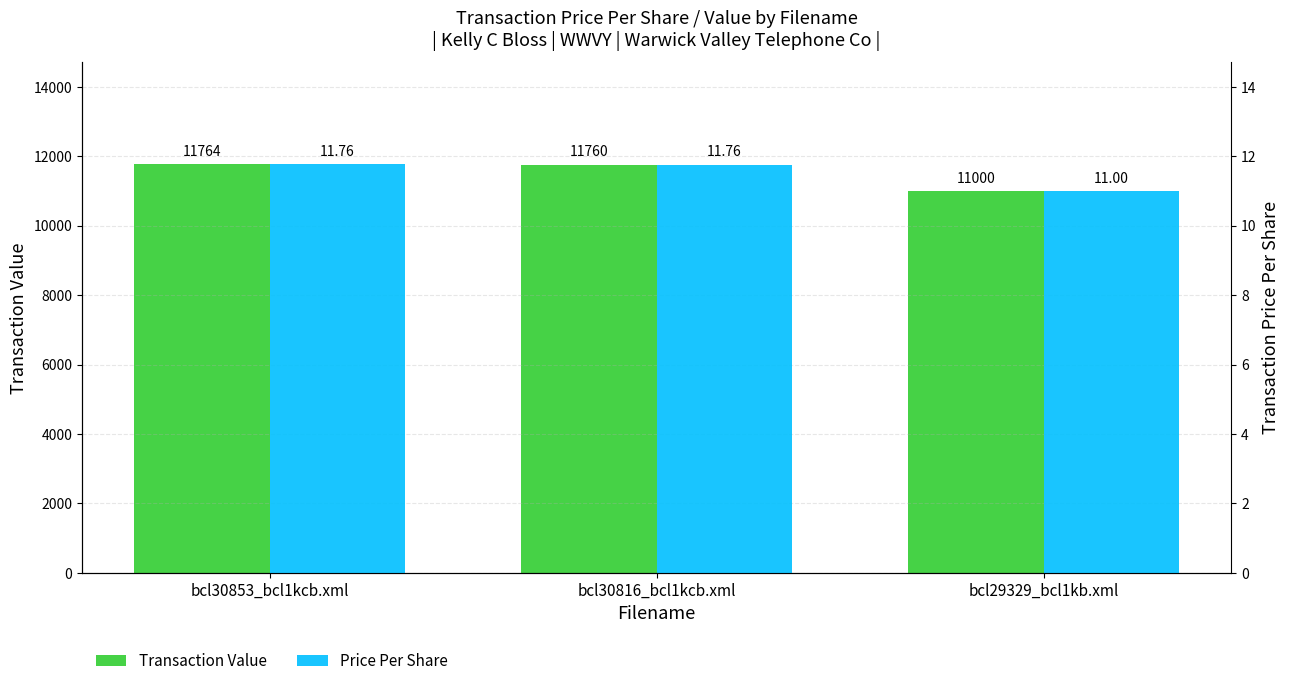

Reading left to right, list all the values displayed in this chart.

Transaction Value: bcl30853_bcl1kcb.xml=11764.0	bcl30816_bcl1kcb.xml=11760.0	bcl29329_bcl1kb.xml=11000.0
Price Per Share: bcl30853_bcl1kcb.xml=11.8	bcl30816_bcl1kcb.xml=11.8	bcl29329_bcl1kb.xml=11.0